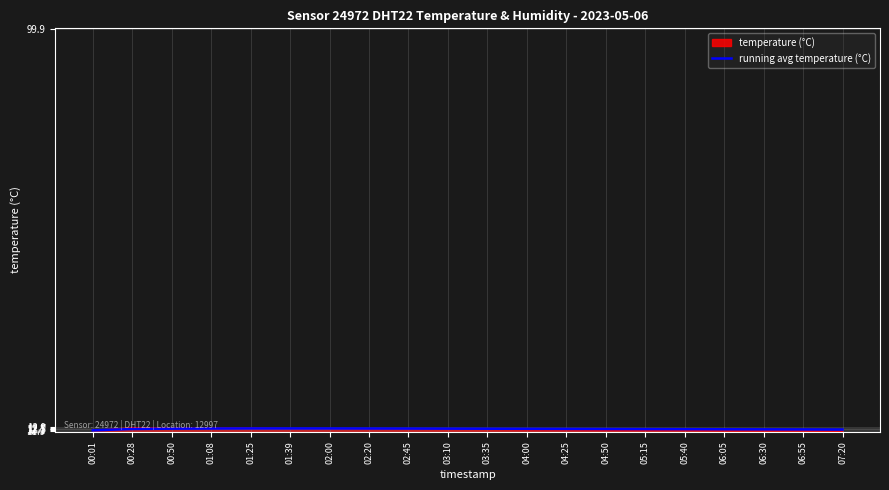

The value of temperature (°C) at 06:05 is 12.0. True or false?

True